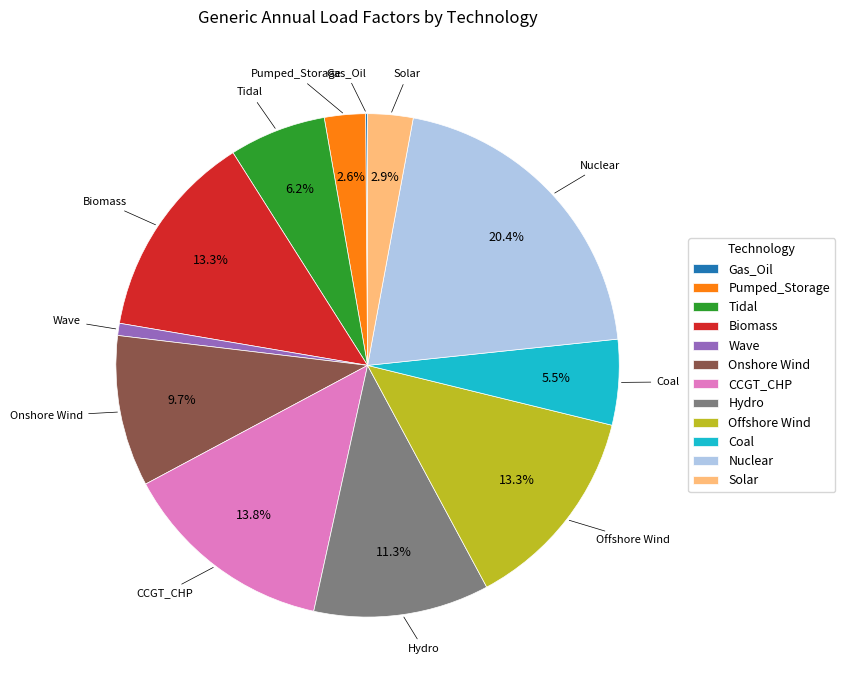

Is there a majority slice in this chart?

No